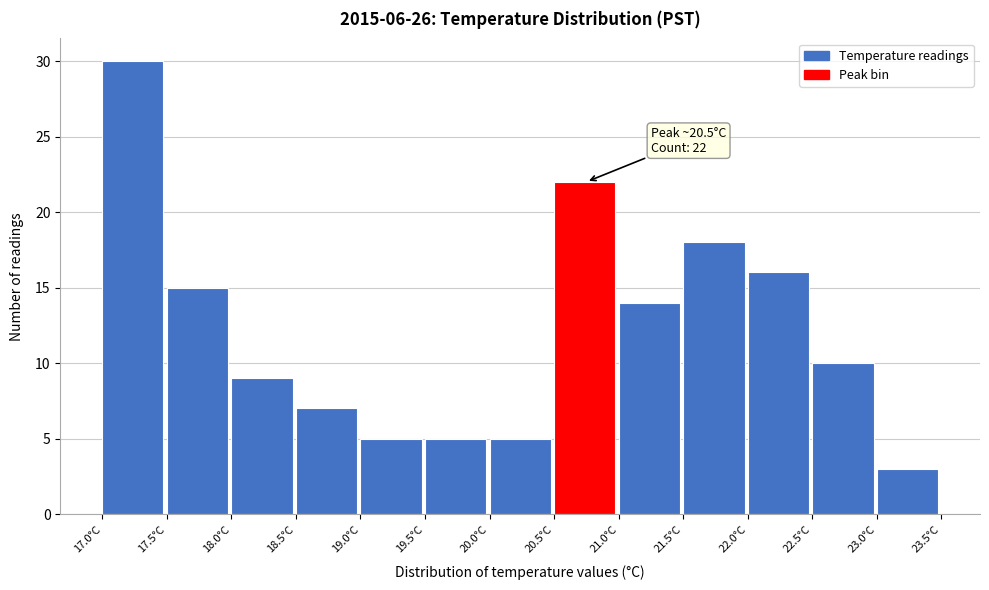

Over which range of the x-axis is the bar tallest?

17.0 to 17.5